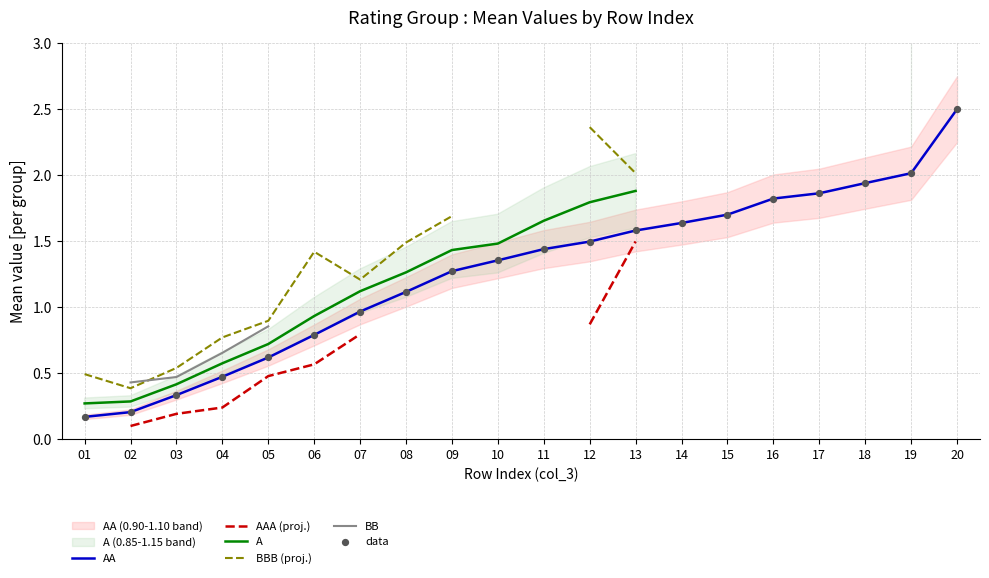

What are all the series names shown in the legend?

AA, AAA (proj.), A, BBB (proj.), BB, data